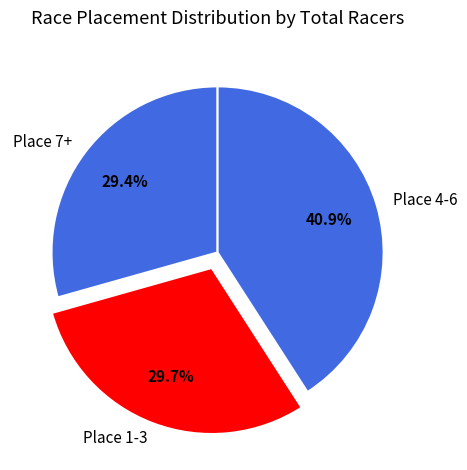

To the nearest percent, what is the average slice percentage?

33%